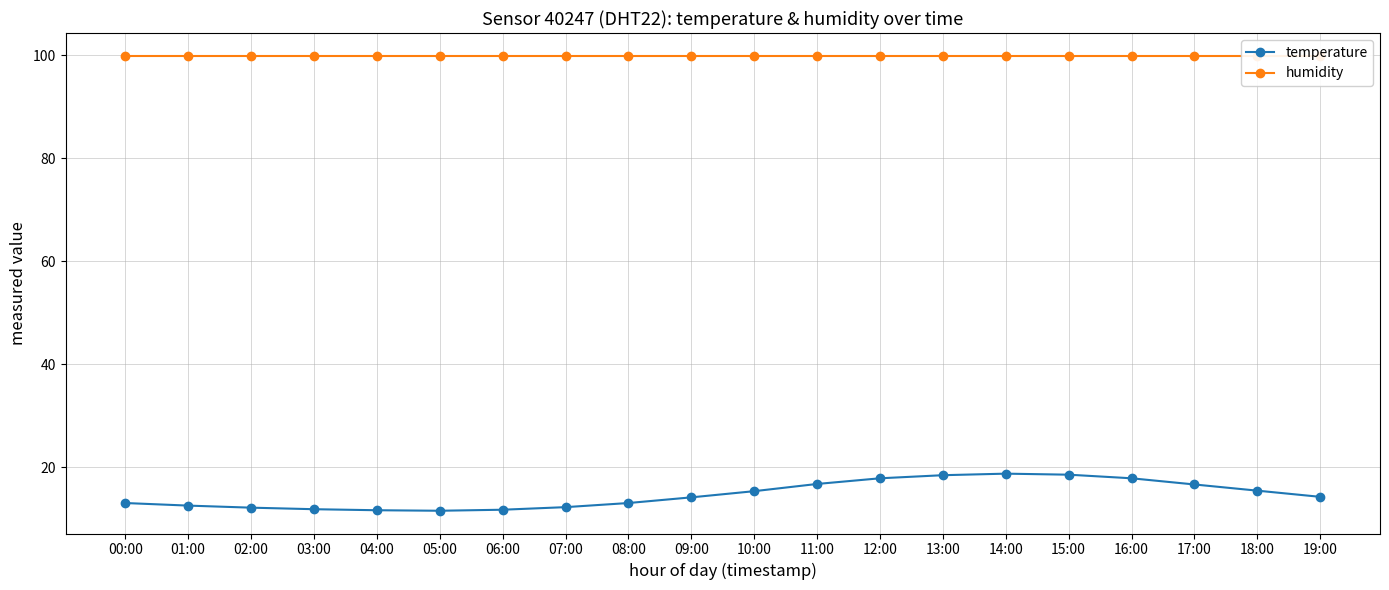

What is the value of the temperature point at the 20th from the left?

14.3